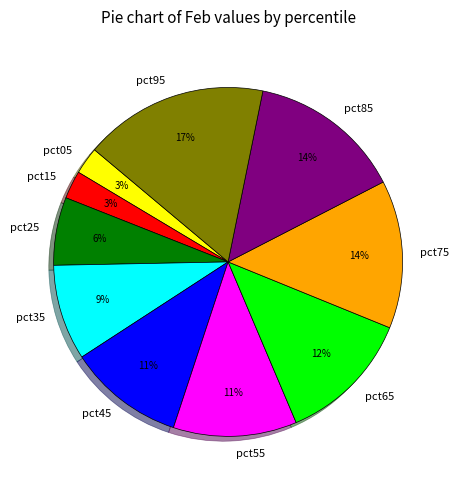

How many slices are in this pie chart?

10